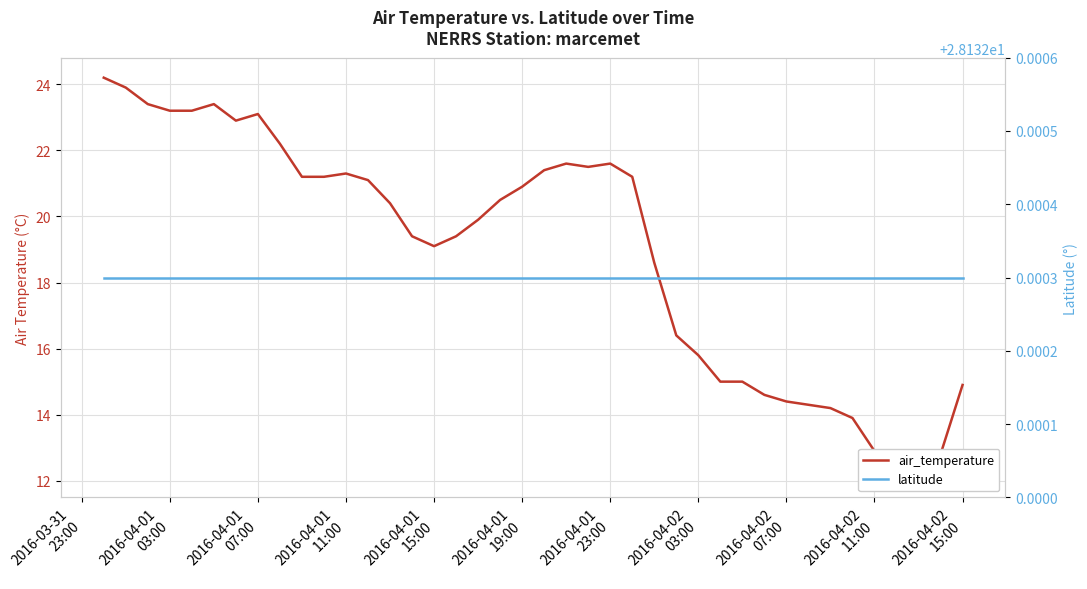

Which series has the largest range (max minus min)?

air_temperature